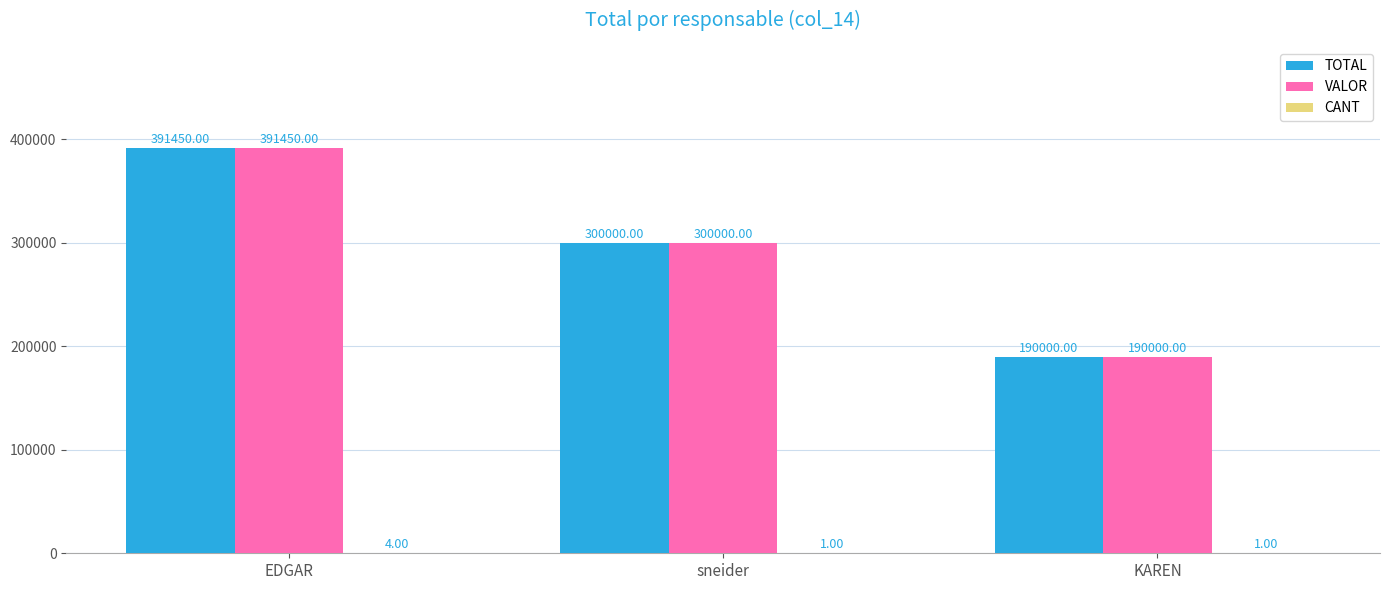

How many series are shown in this chart?

3